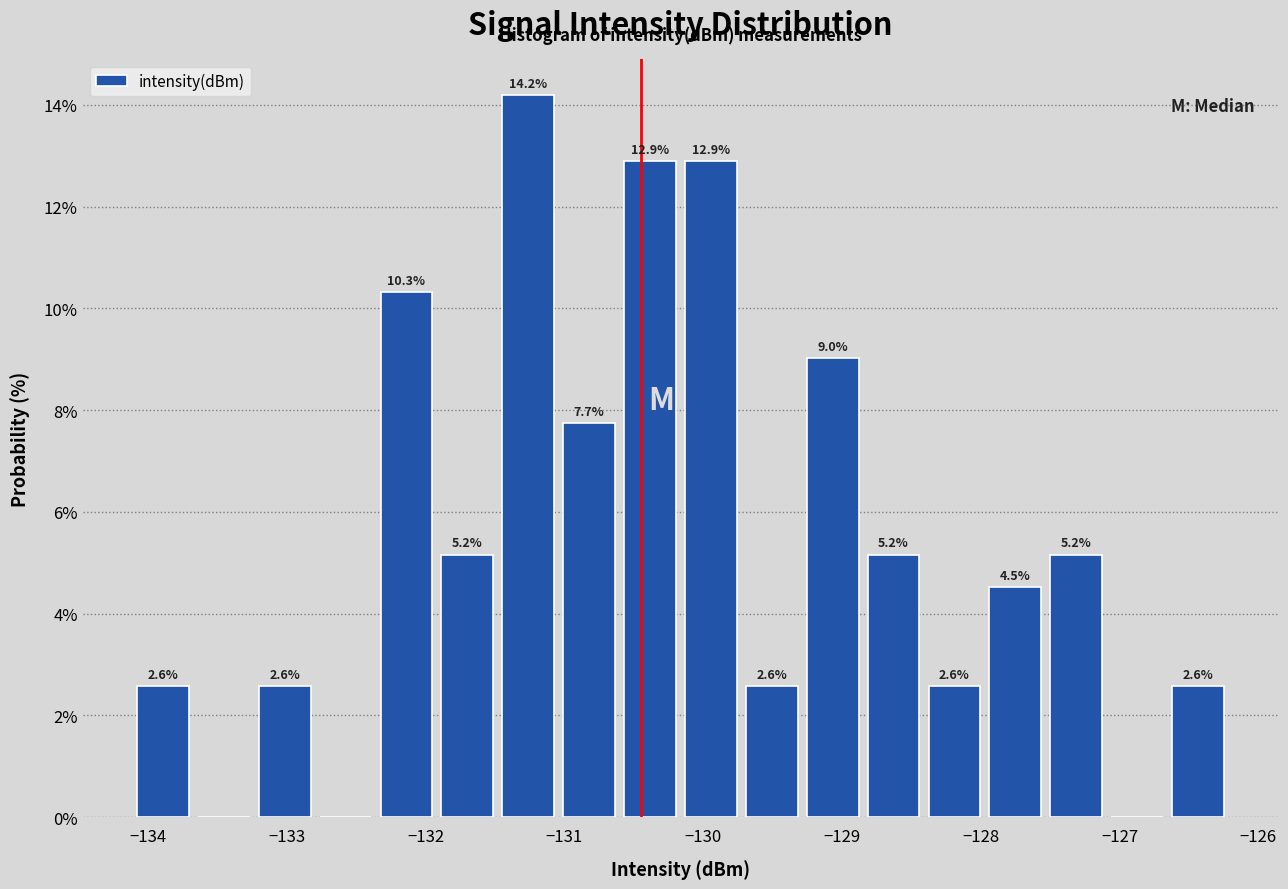

Over which range of the x-axis is the bar tallest?

-131.5 to -131.0